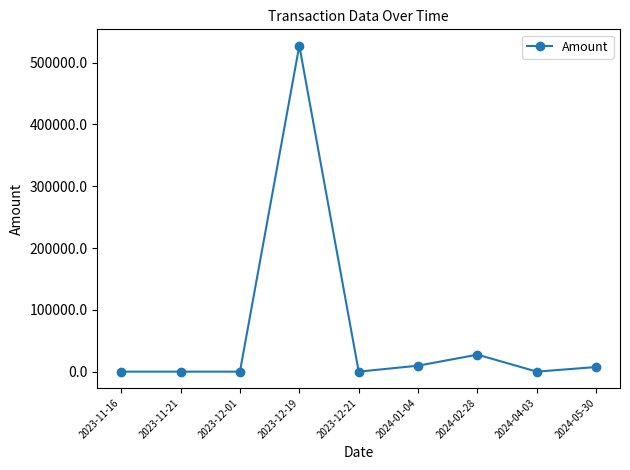

Where is the data nearest to the value 263740?

2024-02-28